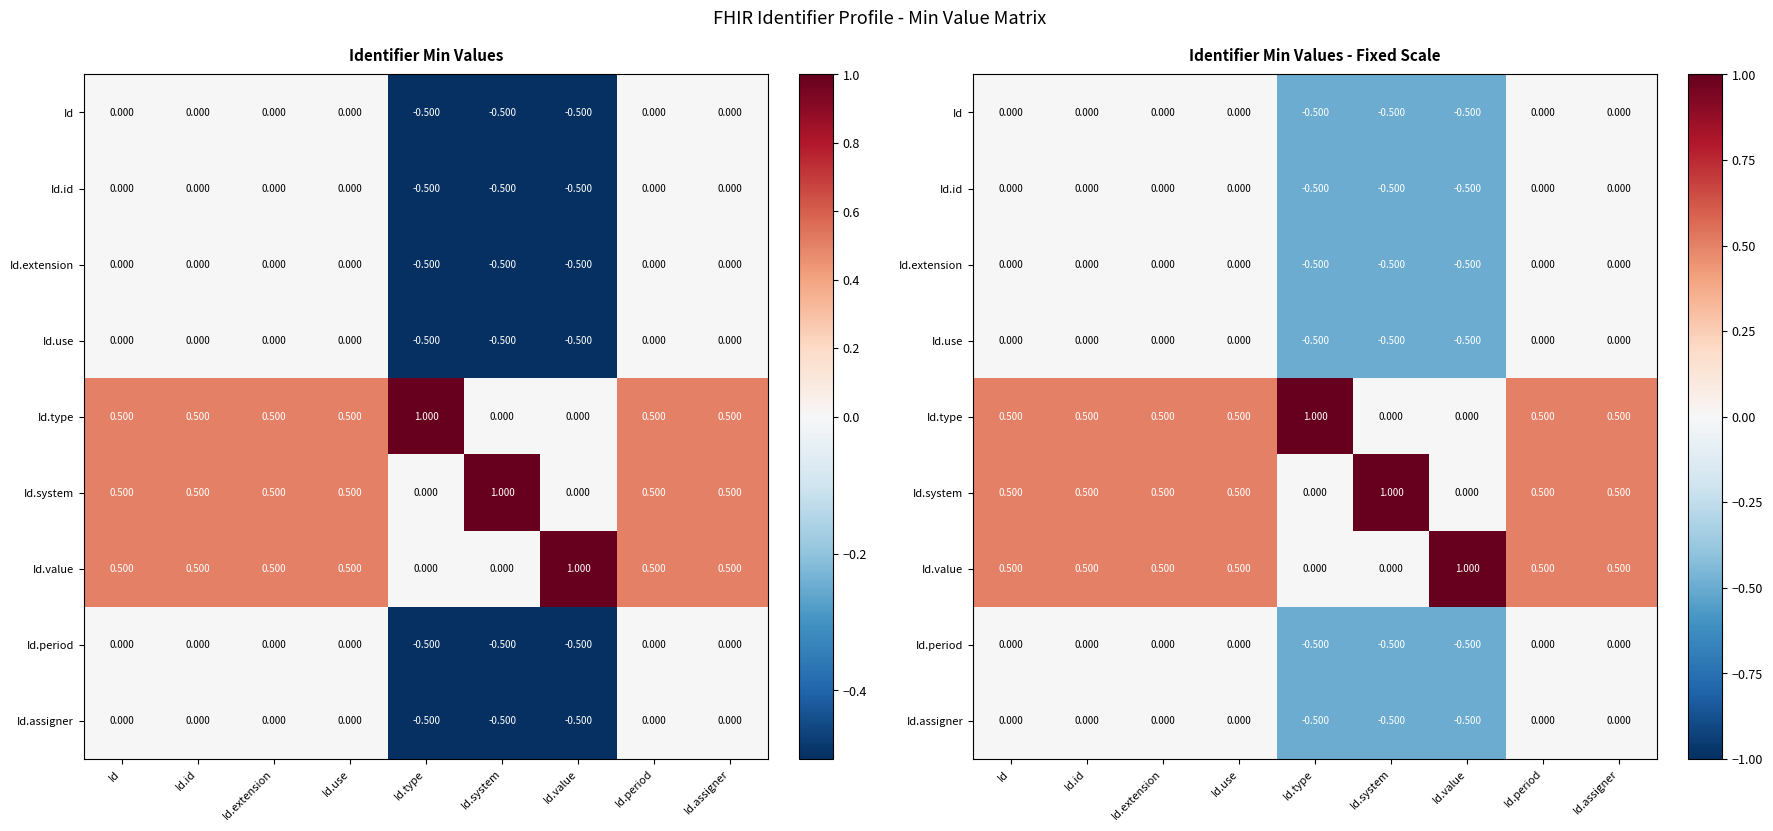

List the labels in order of Id.extension value, smallest first.

Id.type, Id.system, Id.value, Id, Id.id, Id.extension, Id.use, Id.period, Id.assigner